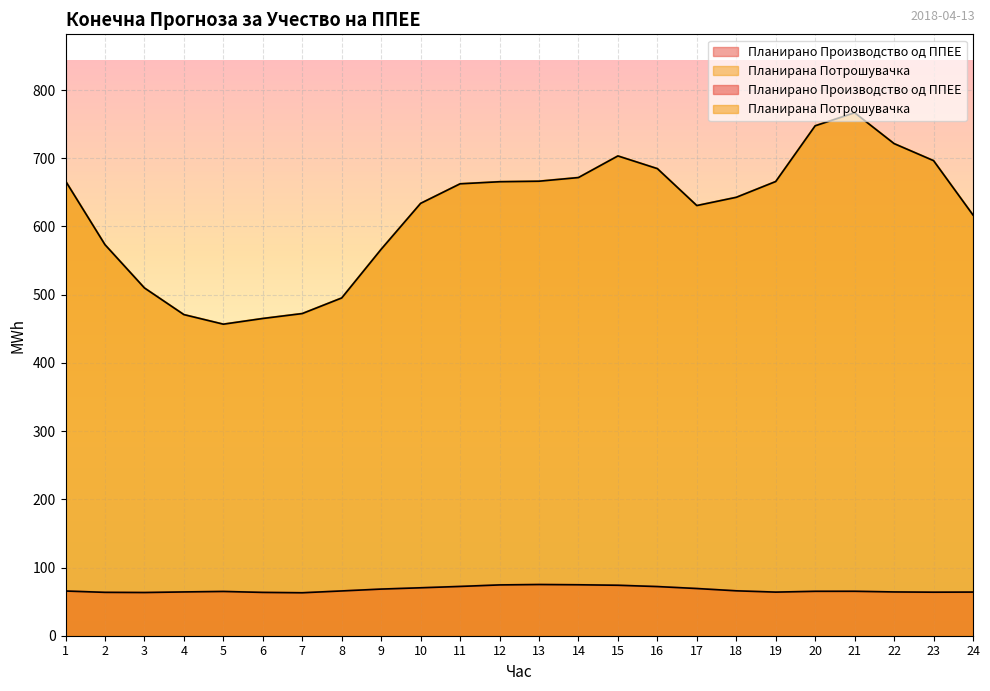

Which series changed the most between 2 and 9?

Планирана Потрошувачка